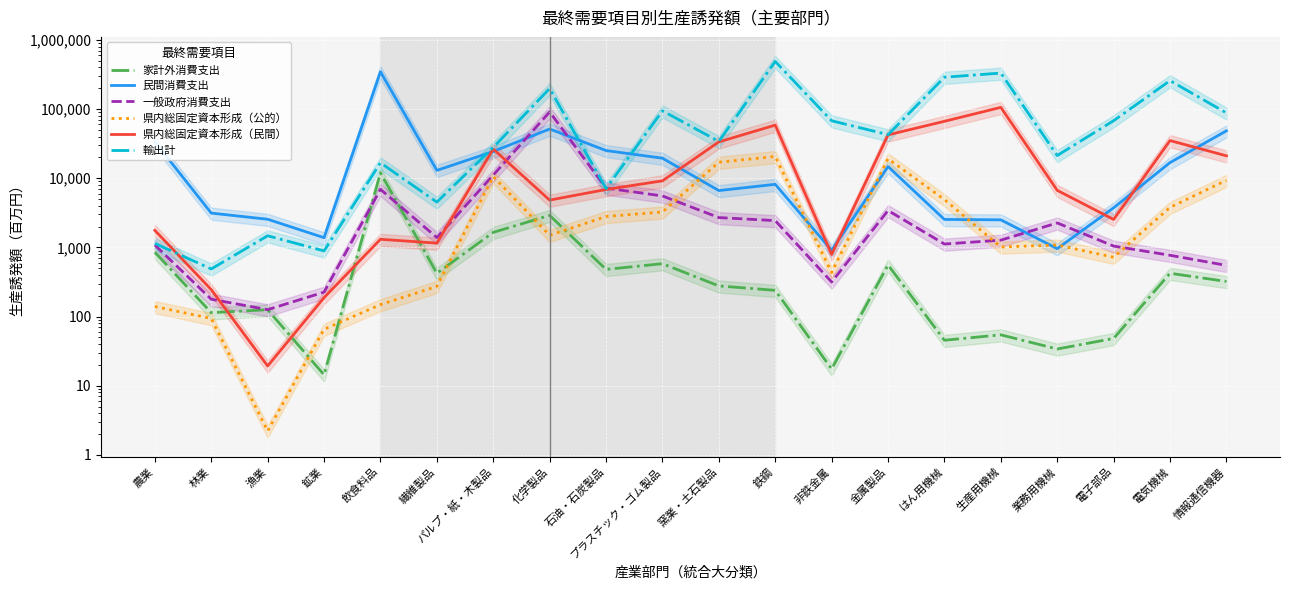

What is the highest value of the 家計外消費支出 series?

11964.4